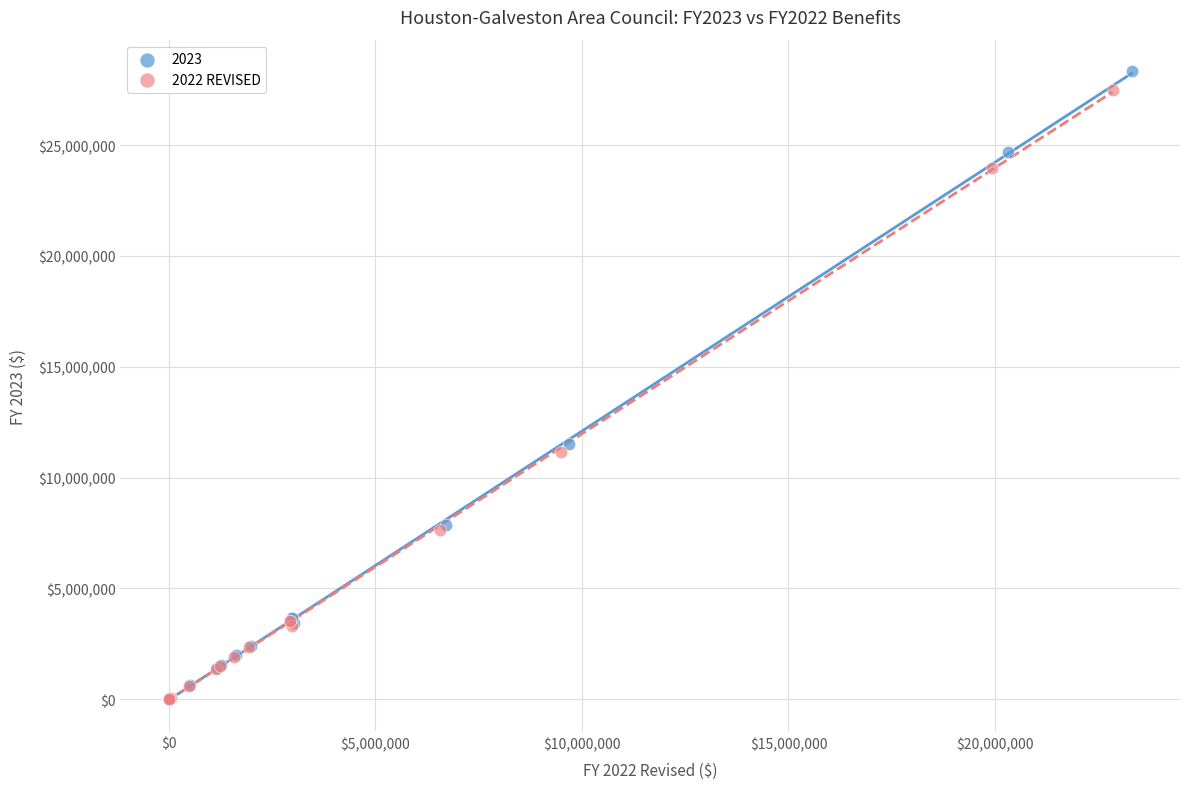

Which series has the largest Y range (max minus min)?

2023